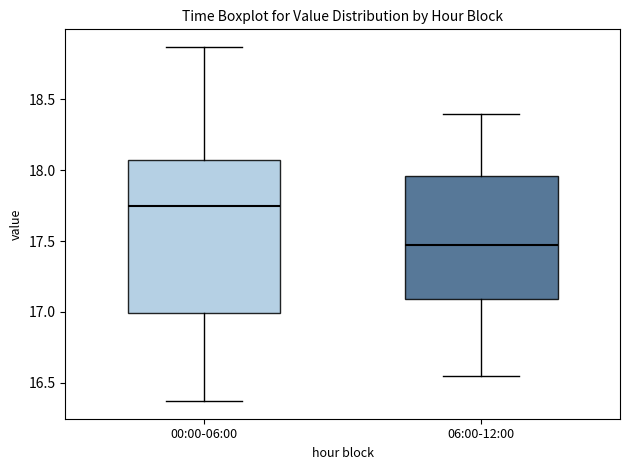

Reading left to right, read every box against the y-axis: the position of its median line, the range the box covers, and the ends of its whiskers. The values are not printed on the chart, so give them approximately, as read against the axis.

00:00-06:00: median 17.75, box 17.00 to 18.05, whiskers 16.35 to 18.85
06:00-12:00: median 17.50, box 17.10 to 17.95, whiskers 16.55 to 18.40